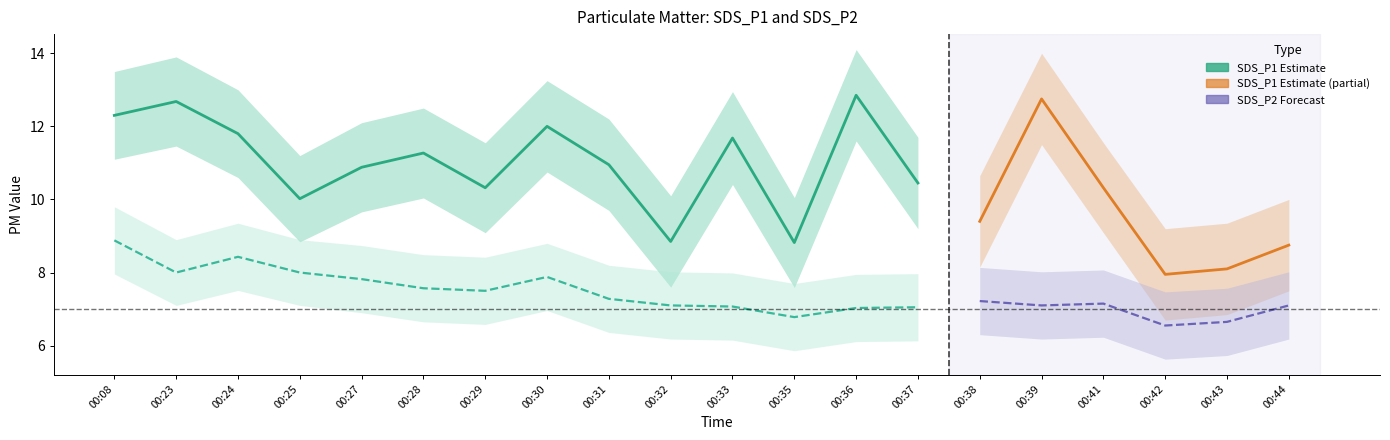

Which label corresponds to the largest value in the chart?

00:36